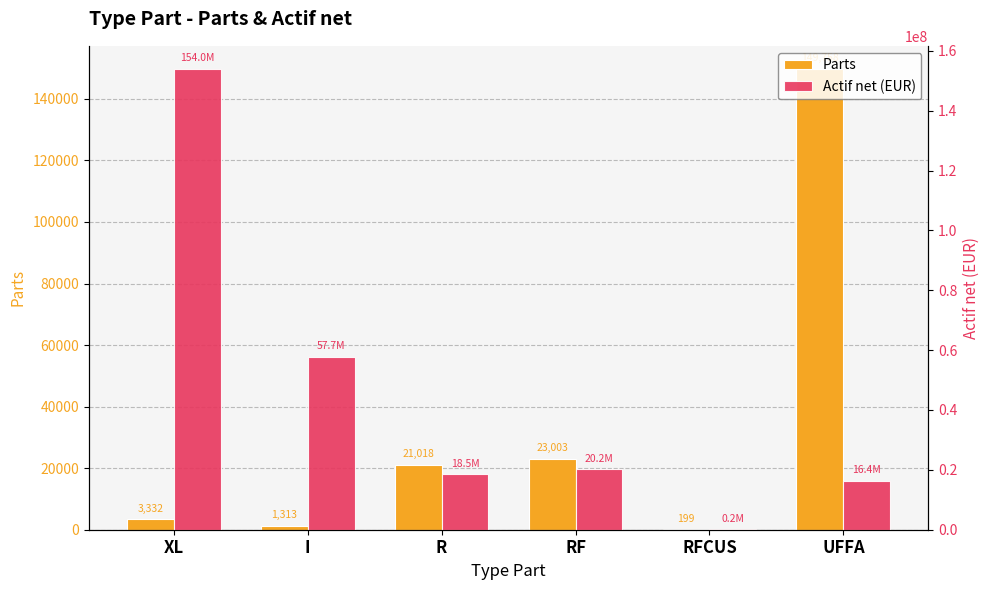

The Actif net (EUR) series shows 38373214.3 at I. True or false?

False